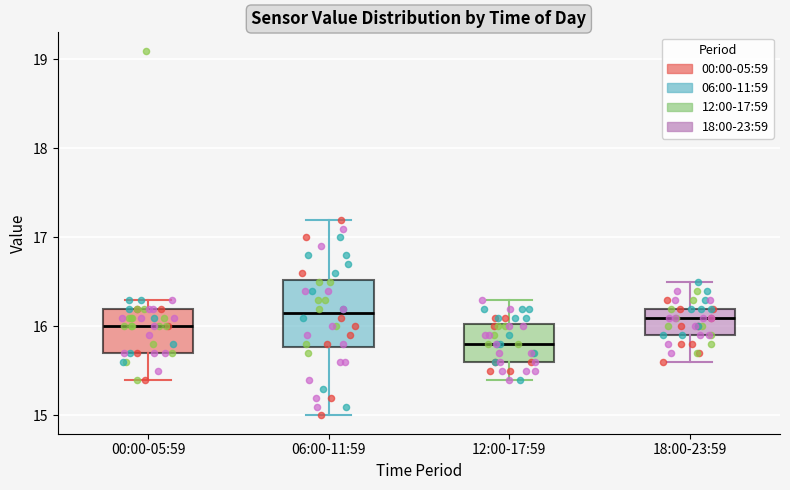

Reading left to right, transcribe this box plot: for each box, give where its median line is, the range the box spans, and where its two whiskers end, as read against the y-axis. The values are not printed on the chart, so give them approximately, as read against the axis.

00:00-05:59: median 16.0, box 15.7 to 16.2, whiskers 15.4 to 16.3
06:00-11:59: median 16.2, box 15.8 to 16.5, whiskers 15.0 to 17.2
12:00-17:59: median 15.8, box 15.6 to 16.0, whiskers 15.4 to 16.3
18:00-23:59: median 16.1, box 15.9 to 16.2, whiskers 15.6 to 16.5